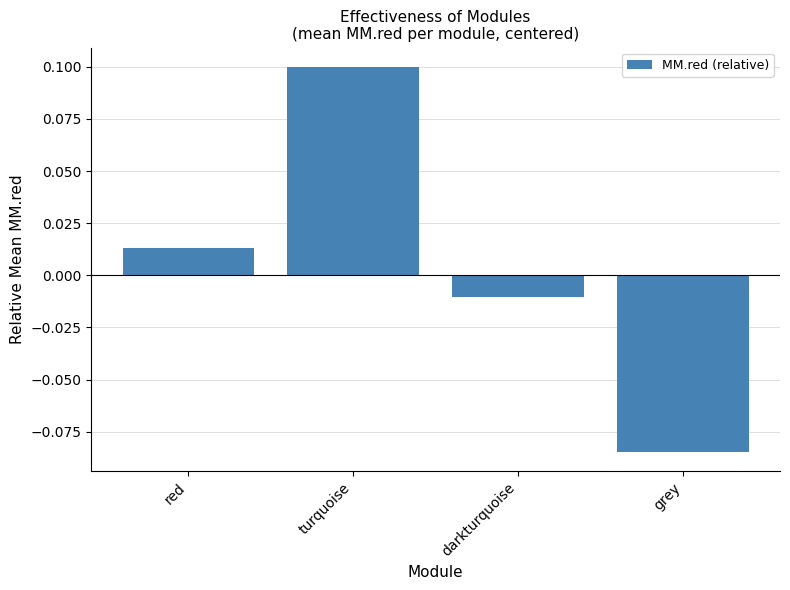

What is the maximum value shown in the chart?

0.1